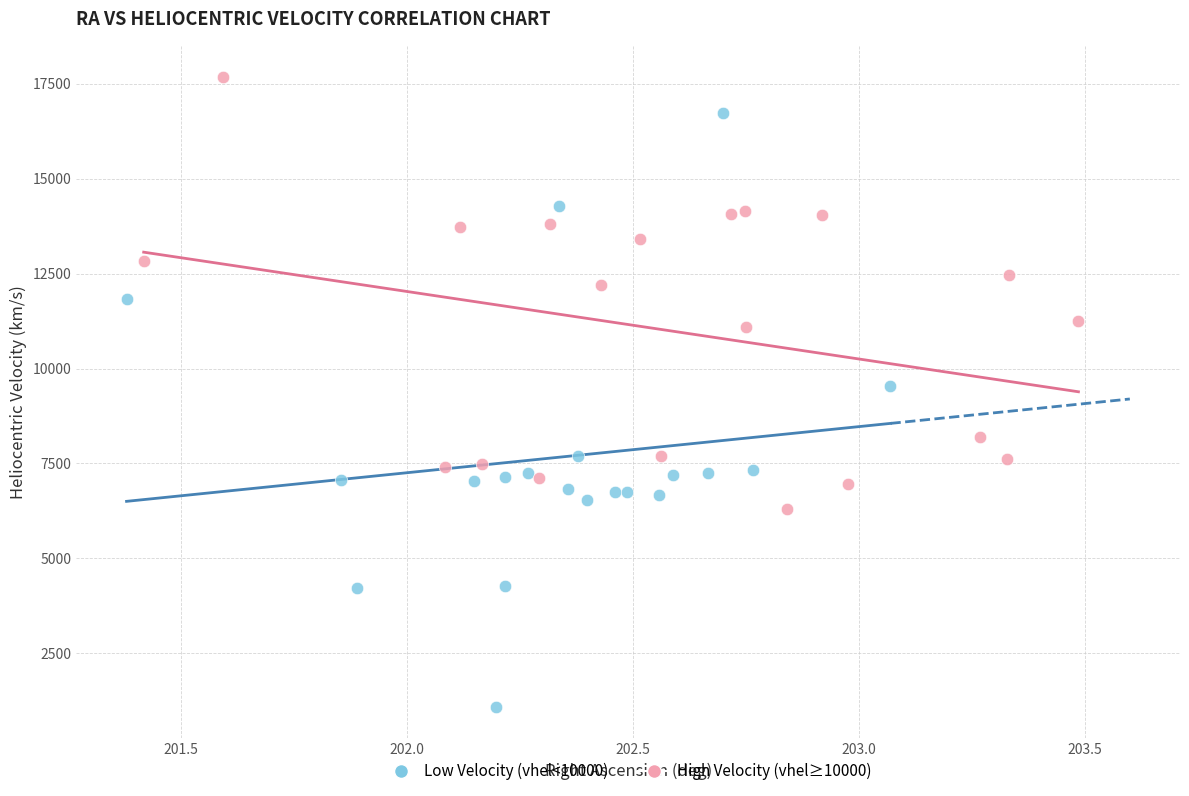

Which series reaches the minimum Y coordinate?

Low Velocity (vhel<10000)